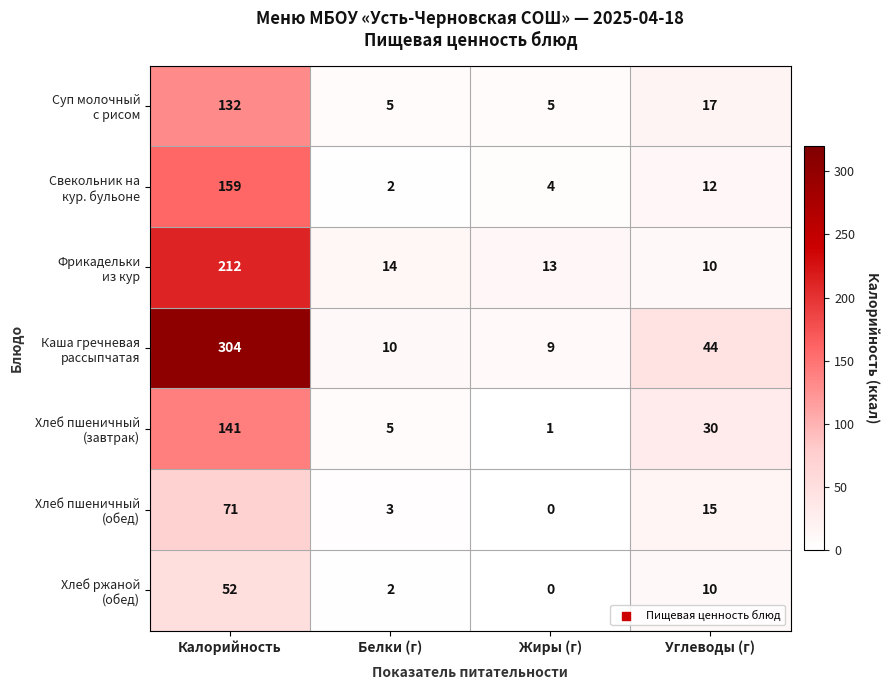

What is the greatest value displayed?

304